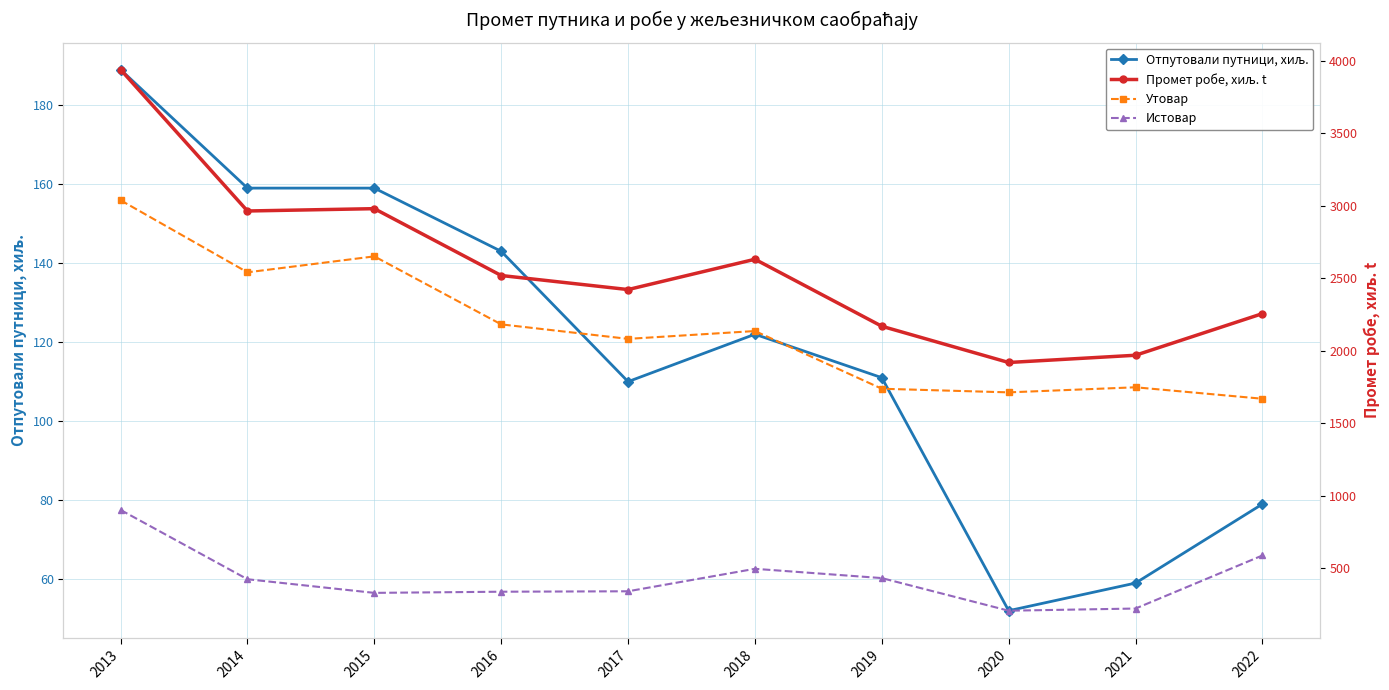

List the series in order of their peak value, highest first.

Промет робе, хиљ. t, Утовар, Истовар, Отпутовали путници, хиљ.